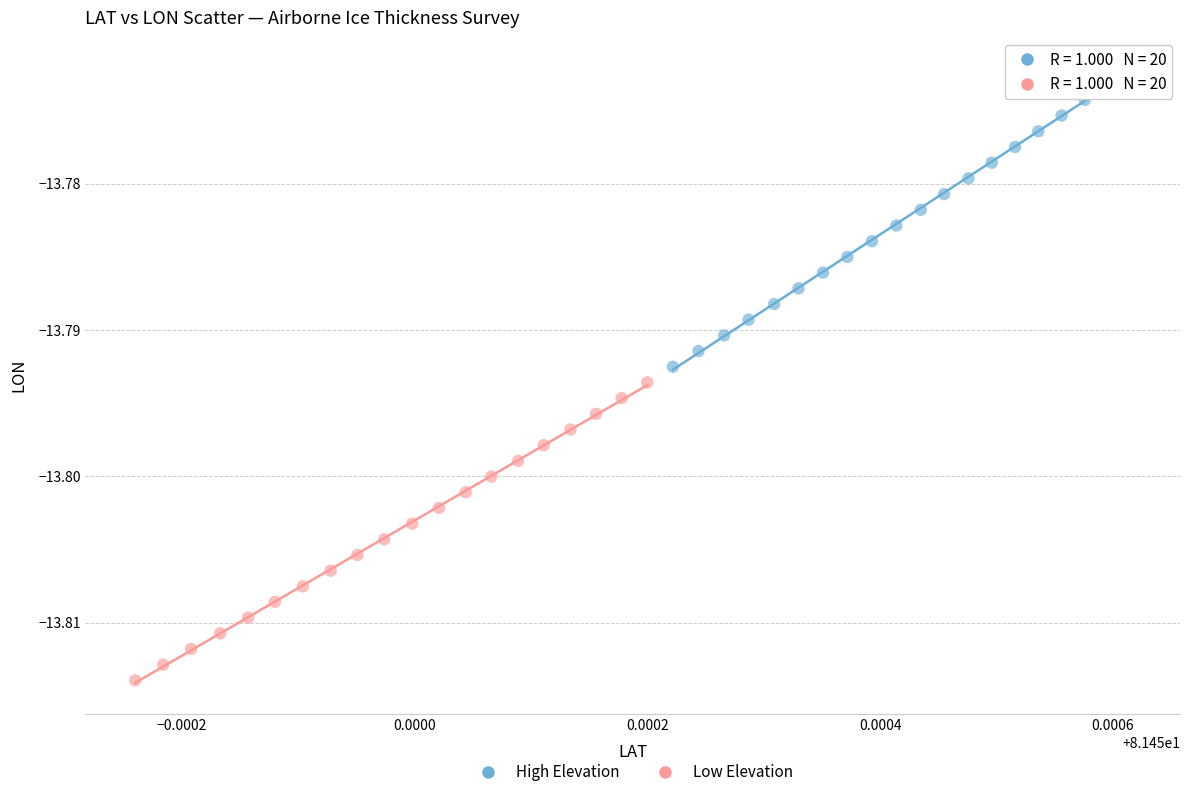

Which series reaches the minimum Y coordinate?

Low Elevation